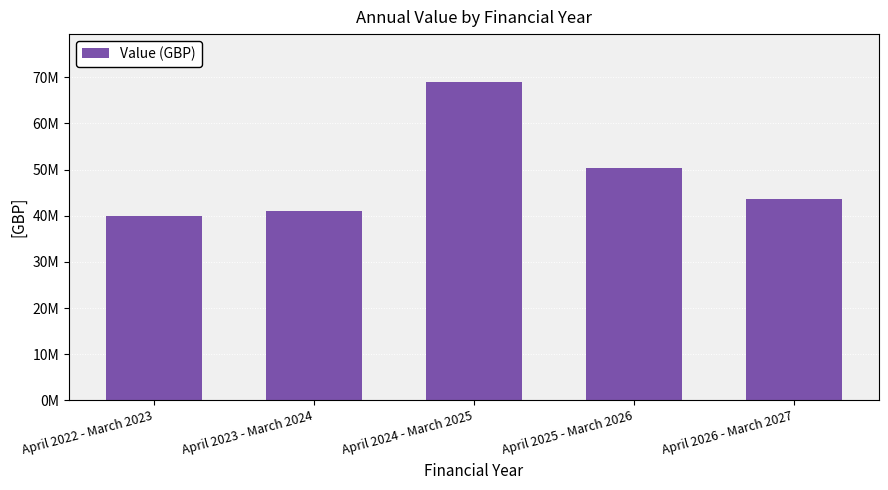

Are the bars horizontal?

No